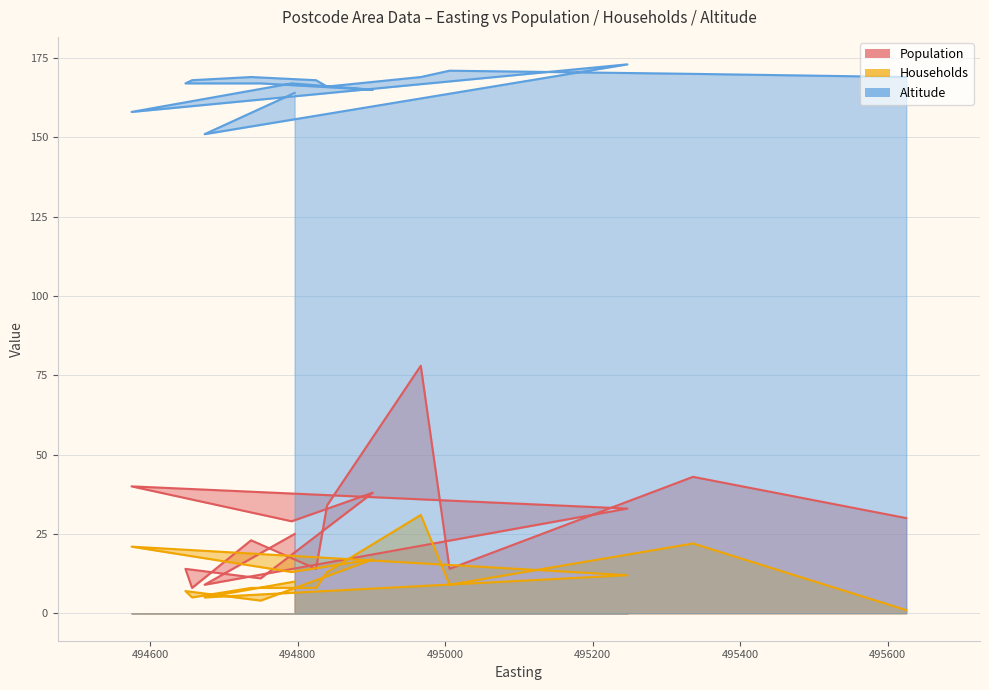

True or false: Altitude and Population intersect in this chart.

False